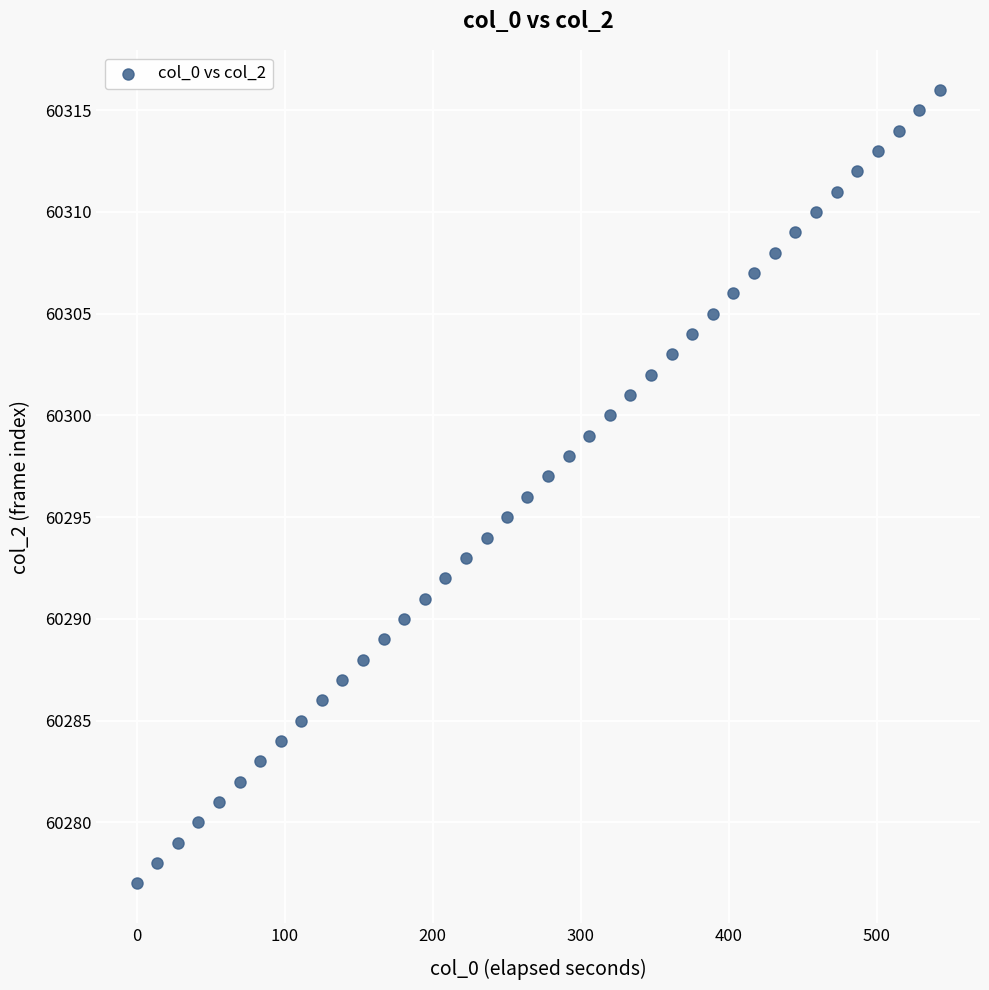

What is the range of Y values (max minus min)?

39